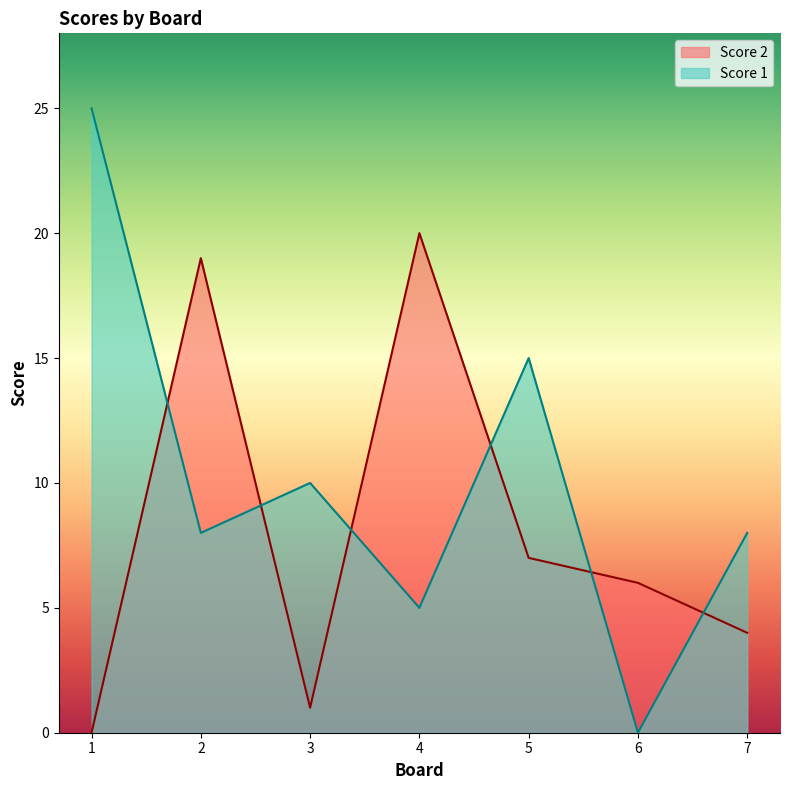

How many intersections are there between Score 1 and Score 2?

6